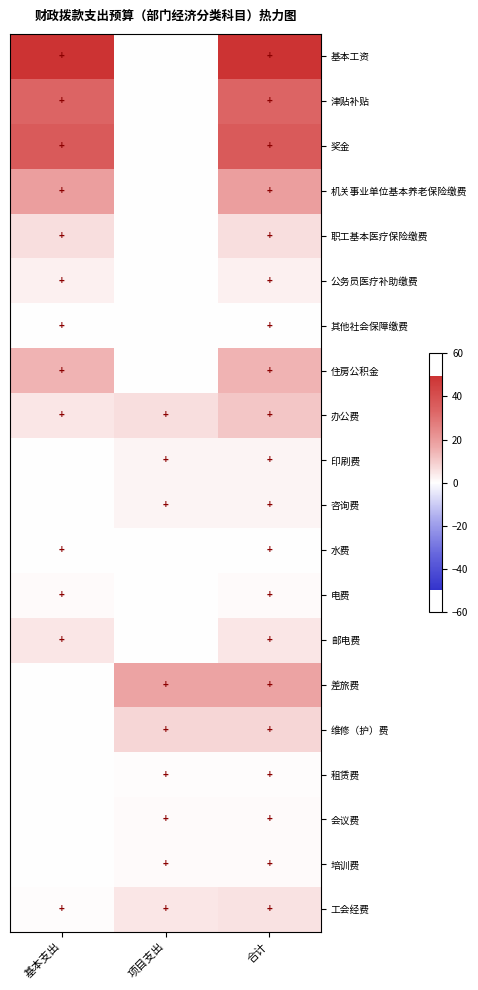

Which series changed the most between 基本支出 and 项目支出?

基本工资